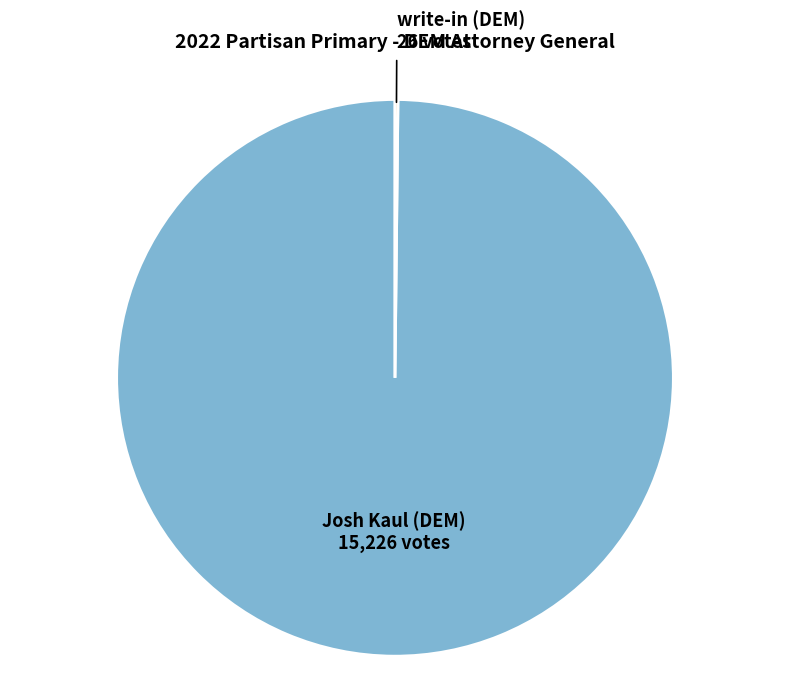

Is it true that Josh Kaul (DEM) is 90% of the pie?

False